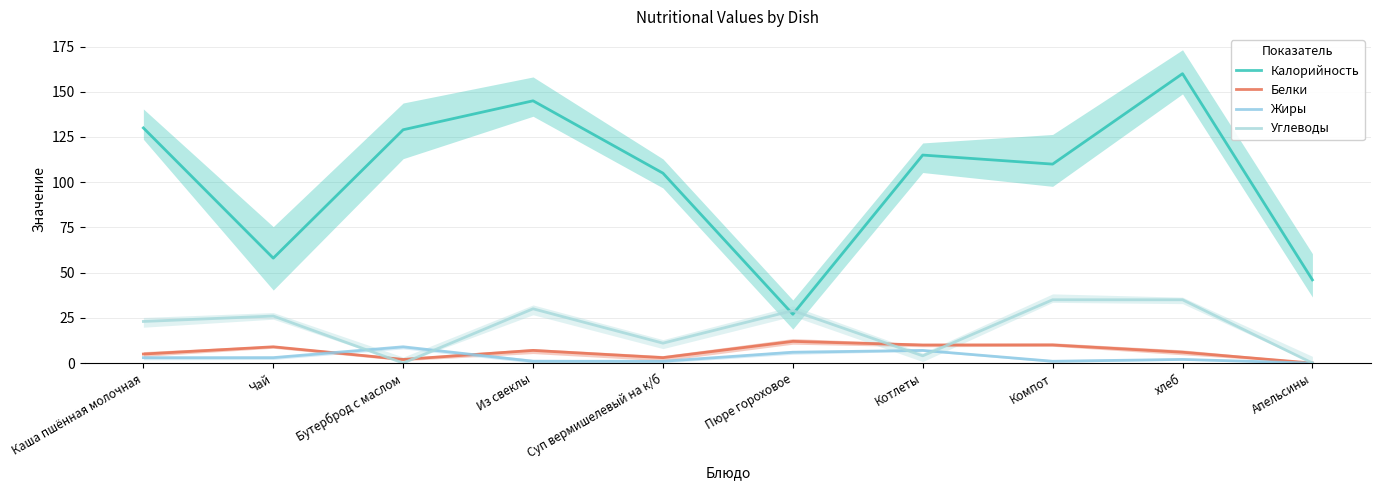

Does the chart display data point markers on the line(s)?

No